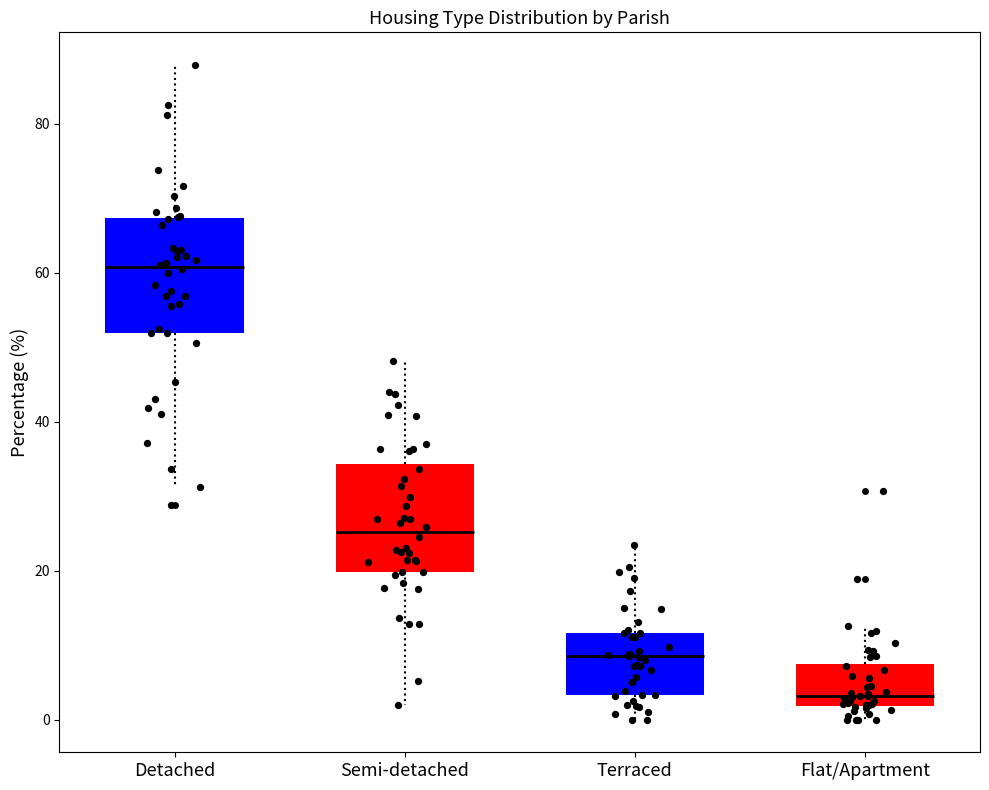

Reading left to right, read every box against the y-axis: the position of its median line, the range the box covers, and the ends of its whiskers. The values are not printed on the chart, so give them approximately, as read against the axis.

Detached: median 60, box 52 to 68, whiskers 32 to 88
Semi-detached: median 26, box 20 to 34, whiskers 2 to 48
Terraced: median 8, box 4 to 12, whiskers 0 to 24
Flat/Apartment: median 4, box 2 to 8, whiskers 0 to 12